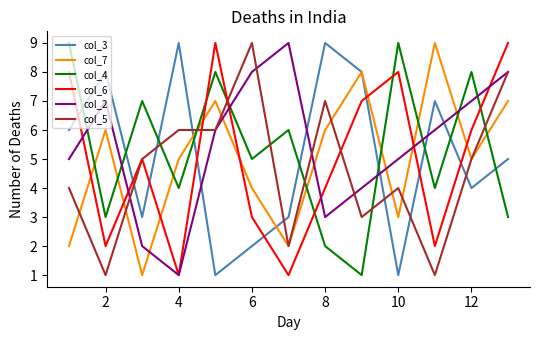

Reading left to right, list all the values displayed in this chart.

col_3: 6	8	3	9	1	2	3	9	8	1	7	4	5
col_7: 2	6	1	5	7	4	2	6	8	3	9	5	7
col_4: 9	3	7	4	8	5	6	2	1	9	4	8	3
col_6: 8	2	5	1	9	3	1	4	7	8	2	6	9
col_2: 5	7	2	1	6	8	9	3	4	5	6	7	8
col_5: 4	1	5	6	6	9	2	7	3	4	1	5	8